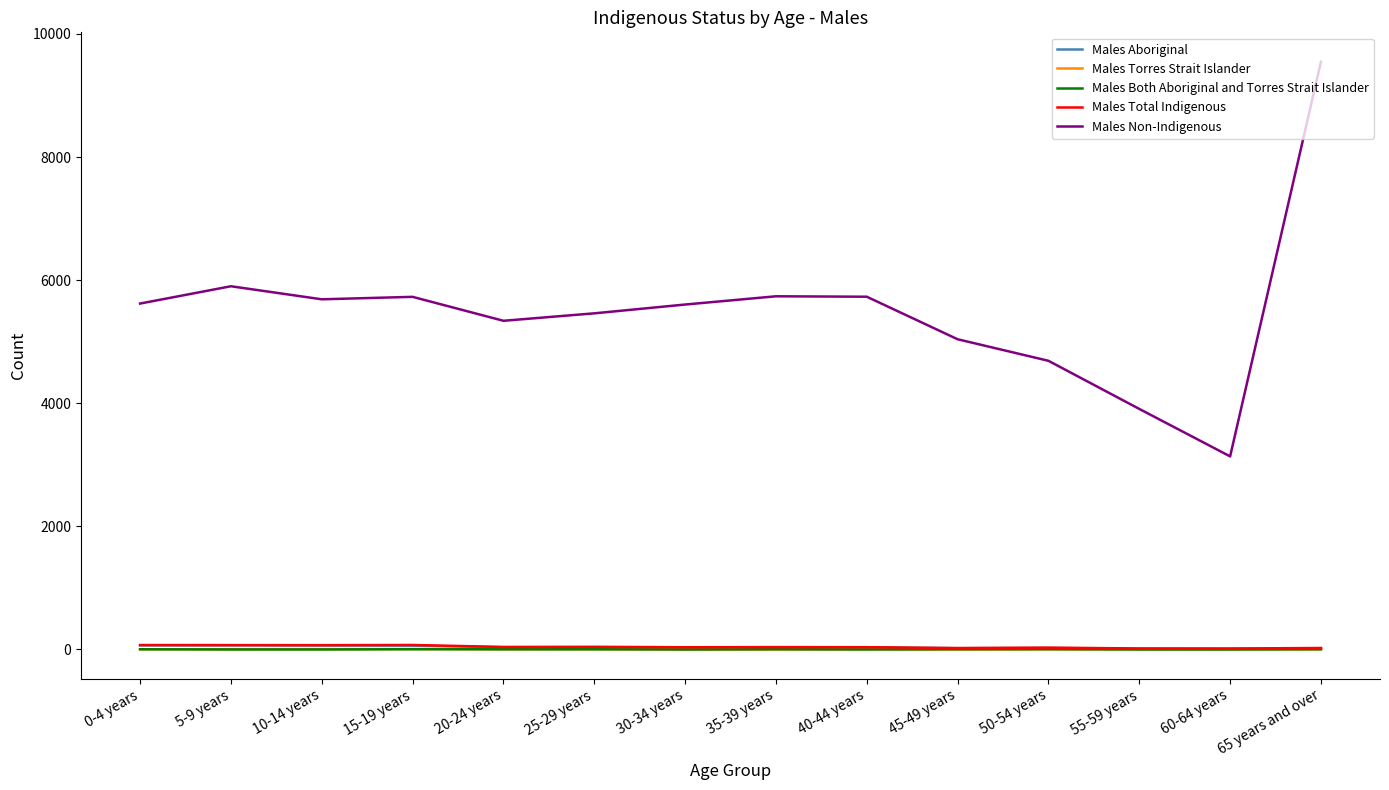

What is the difference between the Males Non-Indigenous values at 15-19 years and 10-14 years?

40